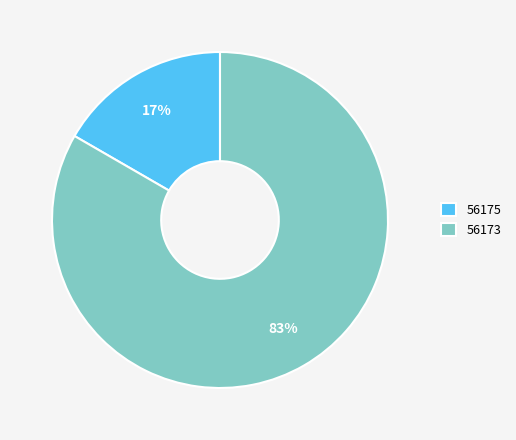

Is the sum of 56175 and 56173 greater than half?

Yes